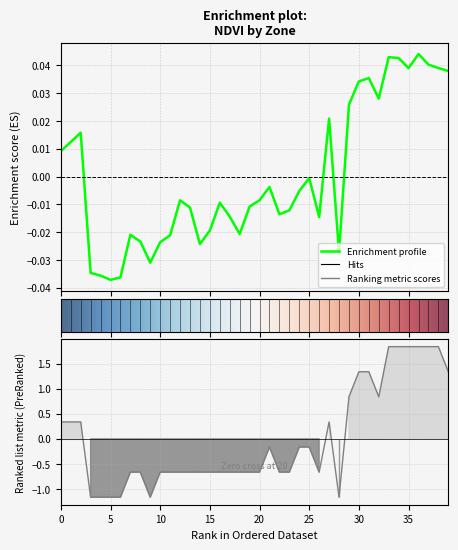

How many positive values does the Zone series have?

15